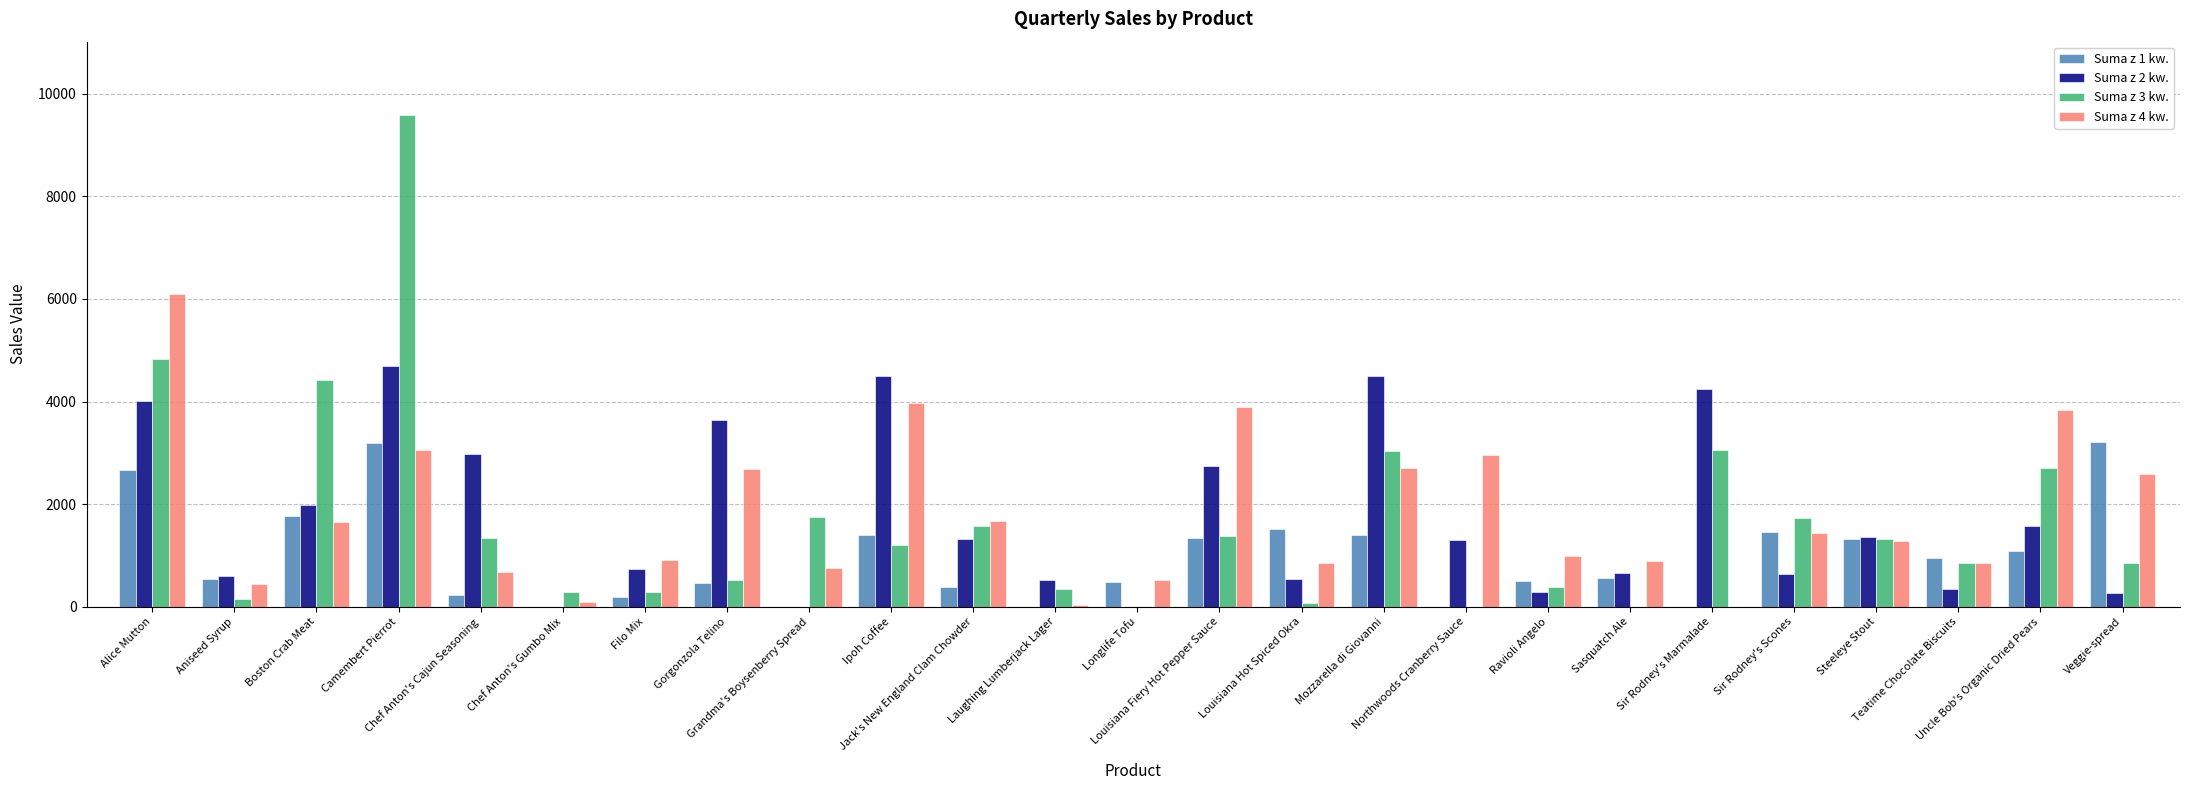

At which category is the sum across all series the highest?

Camembert Pierrot